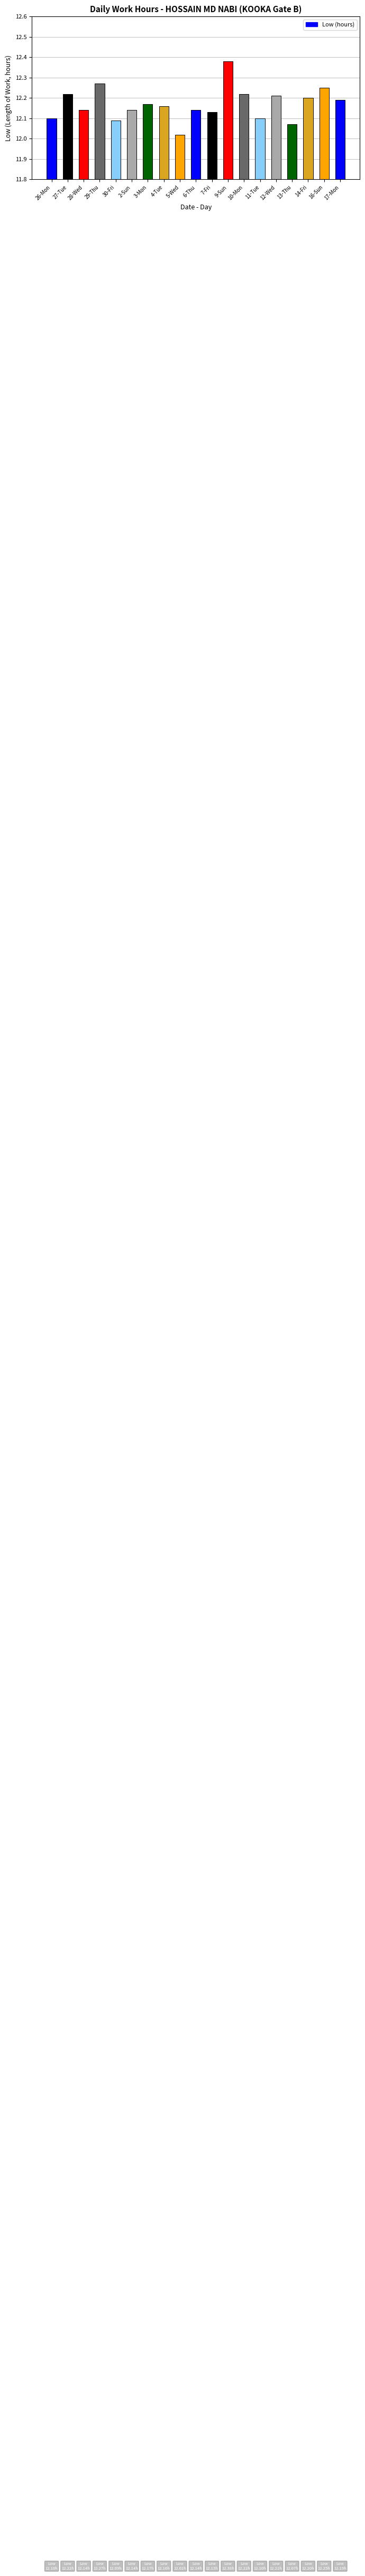

What is the label of the 3rd bar from the left?

28-Wed